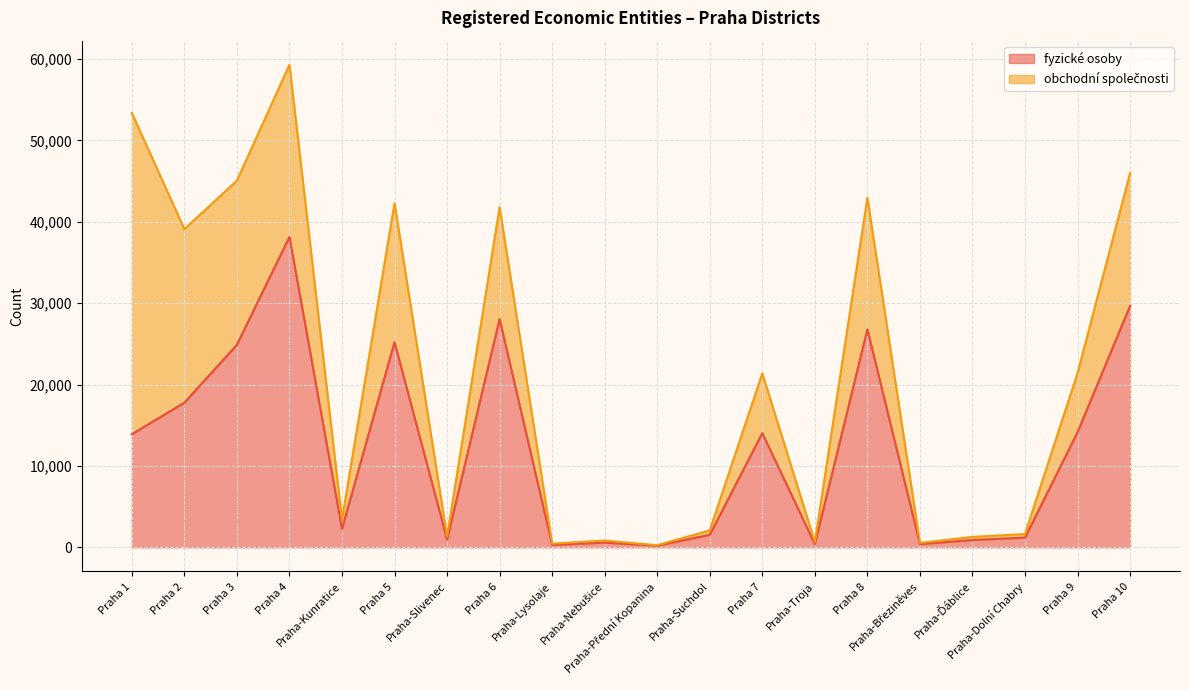

What is the difference between the maximum and second lowest values?

37846